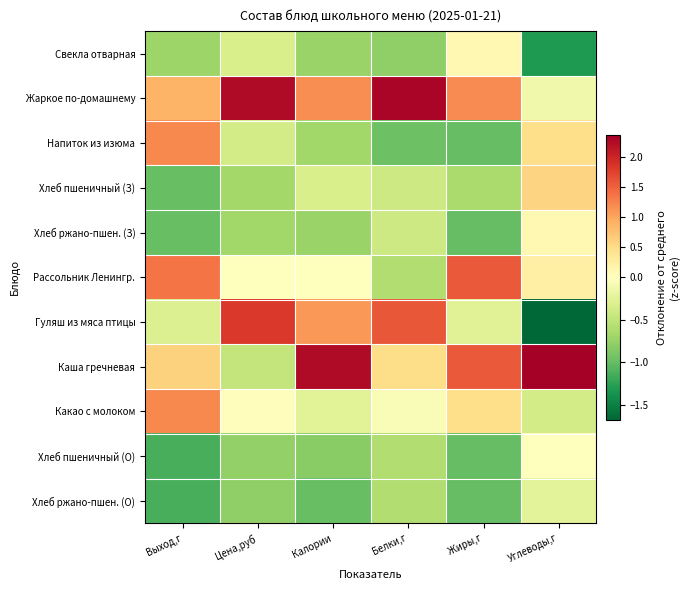

What is the smallest value displayed?

-1.7